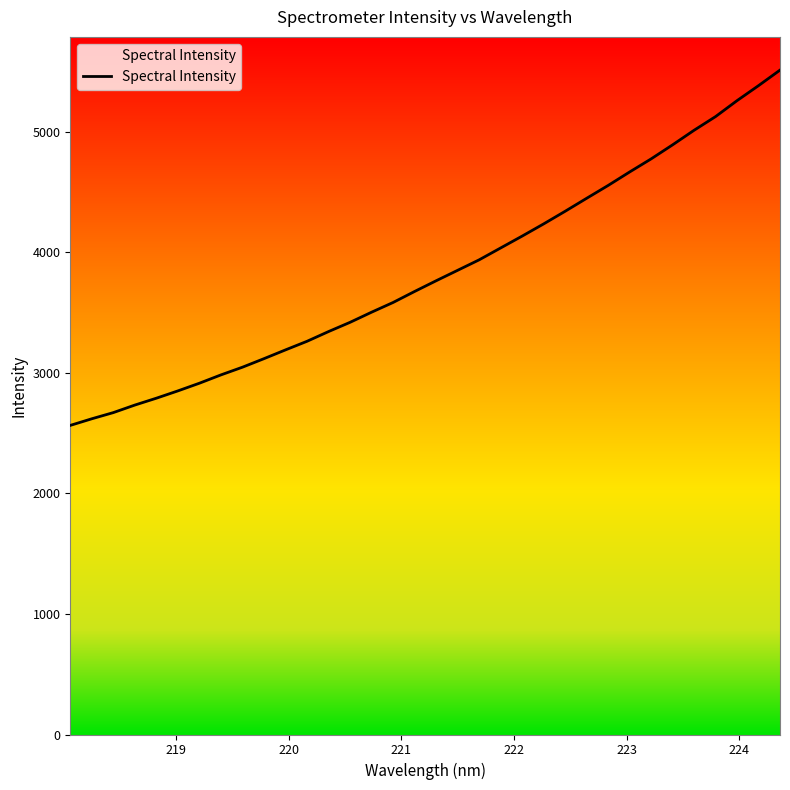

How many data points are above 3765?

17